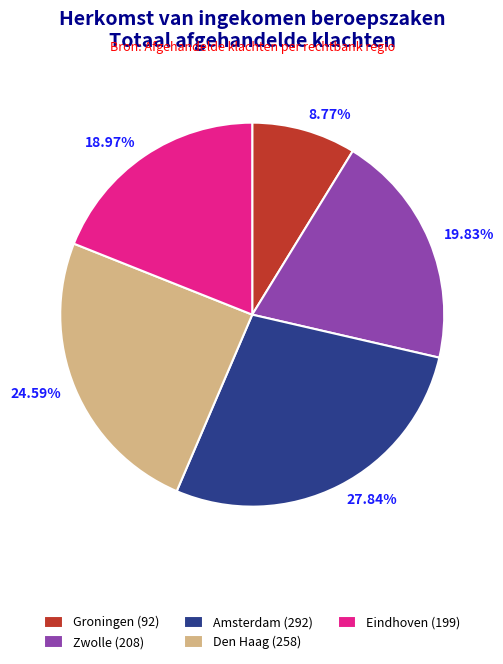

Does any single category account for the majority?

No